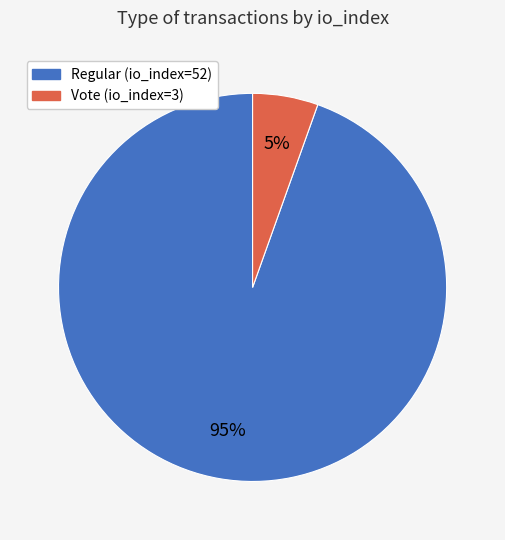

To the nearest percent, what portion does Vote (io_index=3) represent?

5%